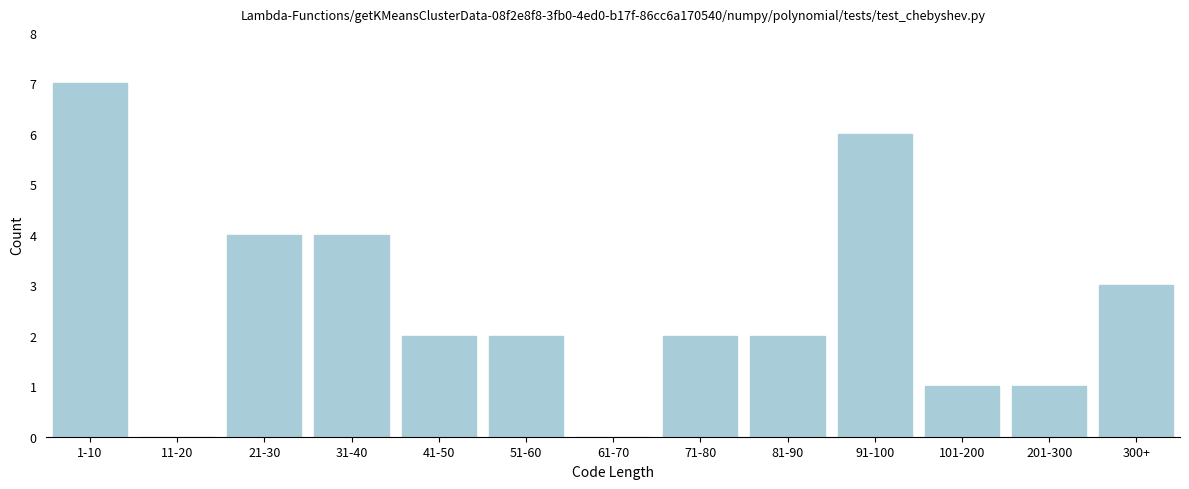

Reading right to left, list all the values displayed in this chart.

300+=3	201-300=1	101-200=1	91-100=6	81-90=2	71-80=2	61-70=0	51-60=2	41-50=2	31-40=4	21-30=4	11-20=0	1-10=7